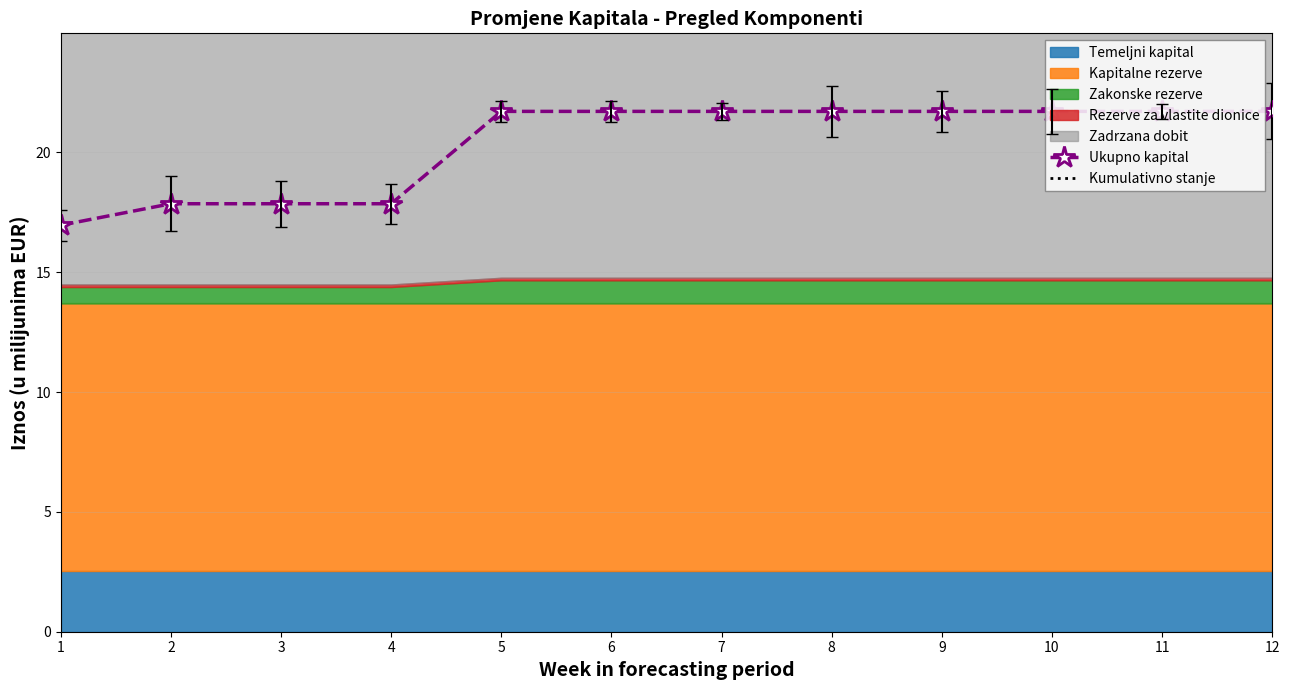

Between 9 and 7, which is larger?

9